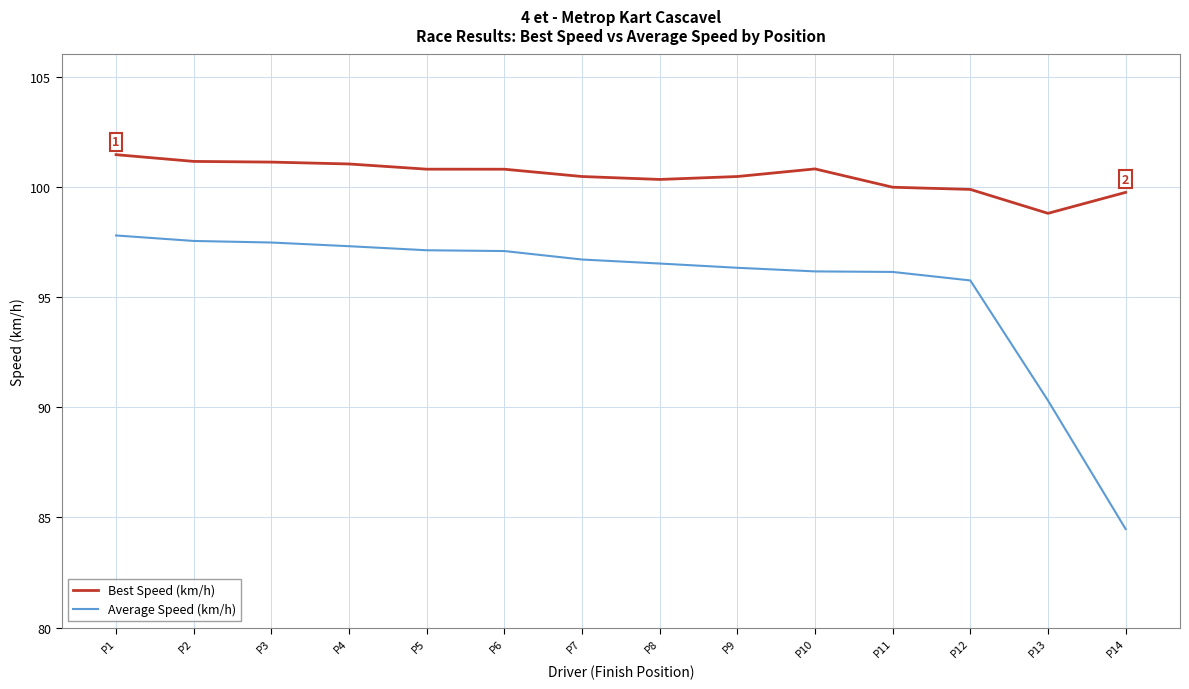

Rank the series by their average value, from lowest to highest.

Average Speed (km/h), Best Speed (km/h)